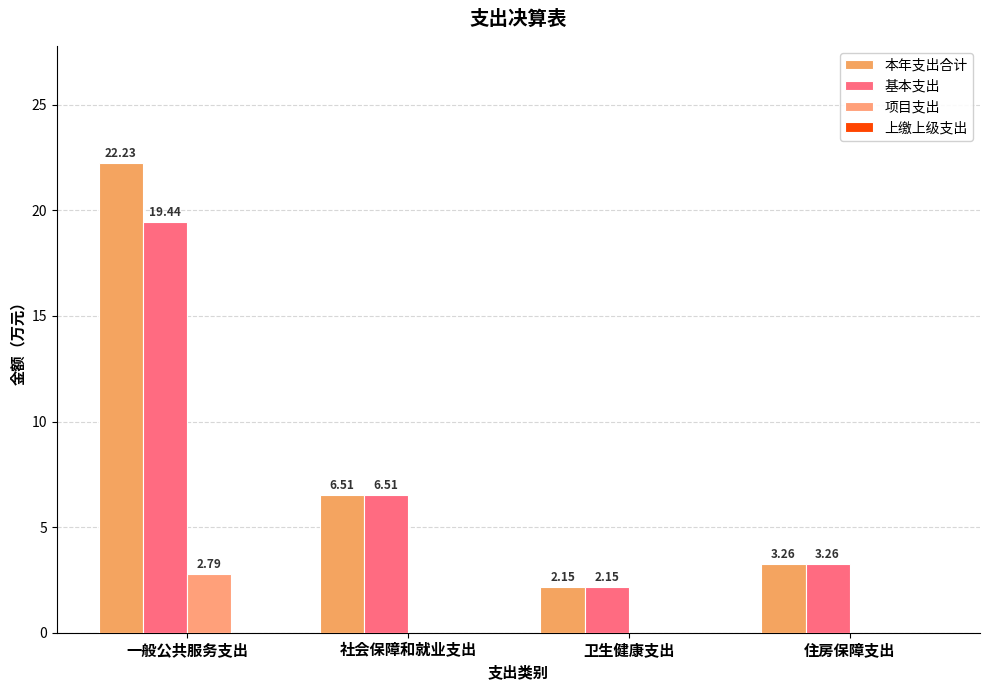

Does the chart contain stacked bars?

No